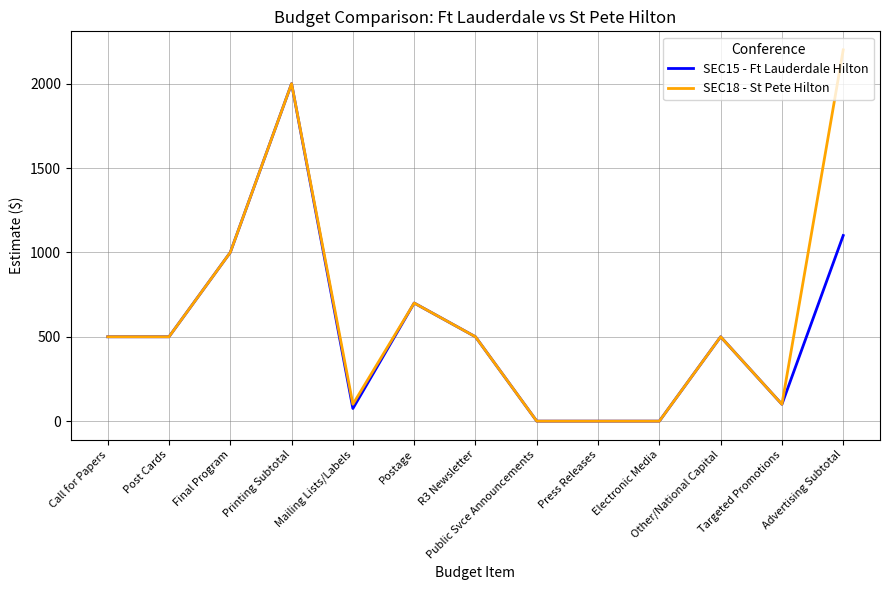

Rank the series by their maximum value, from highest to lowest.

SEC18 - St Pete Hilton, SEC15 - Ft Lauderdale Hilton